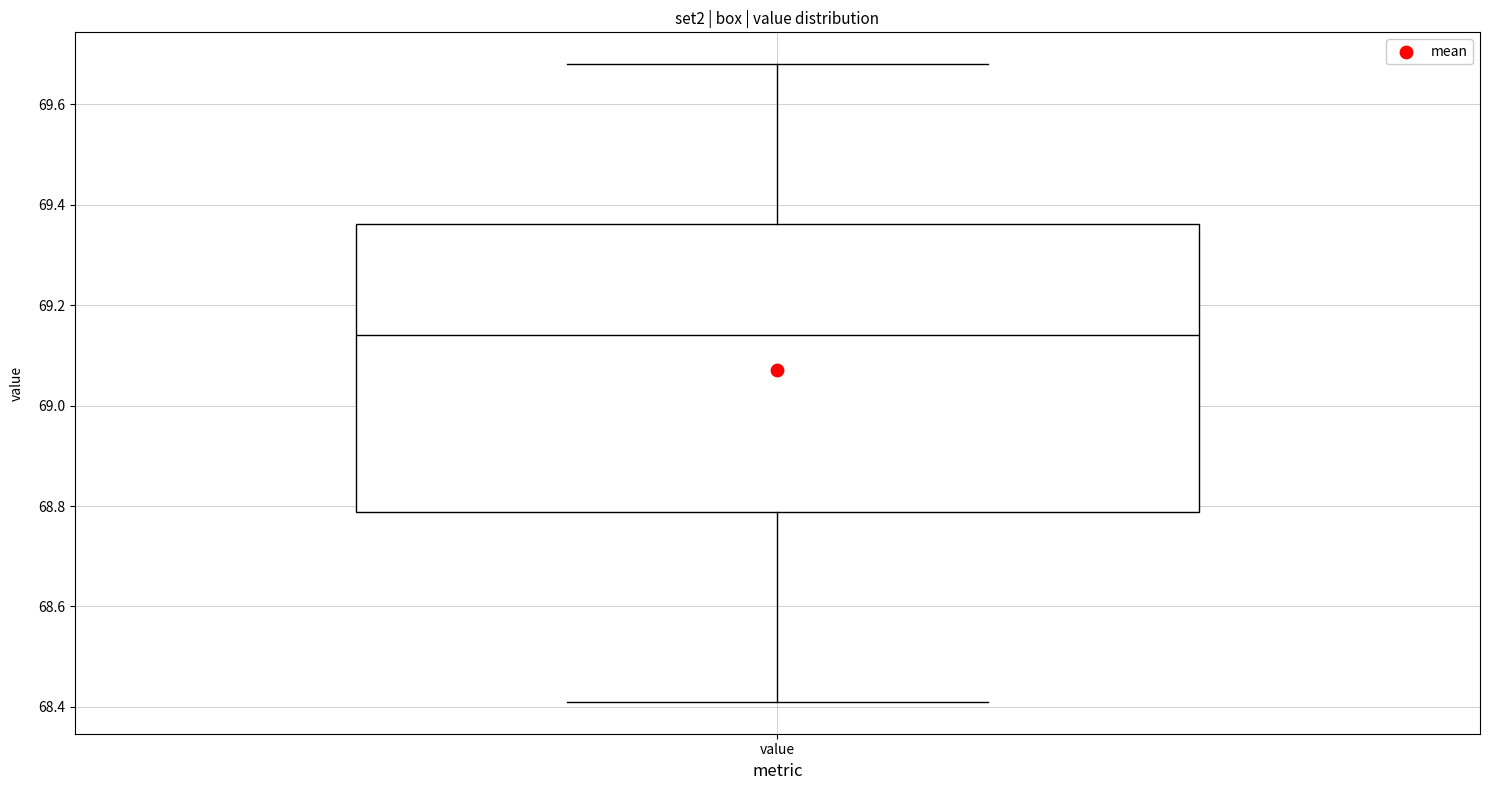

Where does the lower whisker of the box for value end on the y-axis? The values are not printed on the chart, so give them approximately, as read against the axis.

68.42